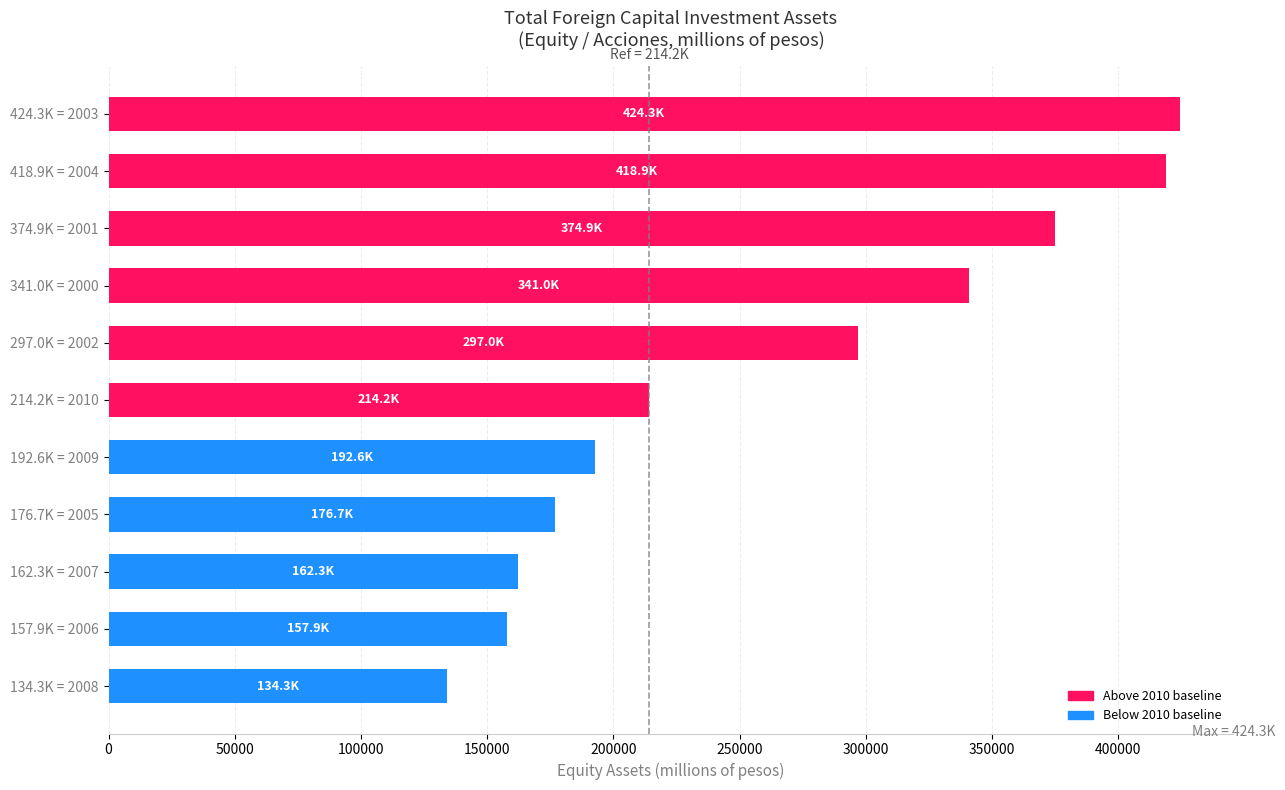

What is the difference between the second highest and second lowest values?

261011.3